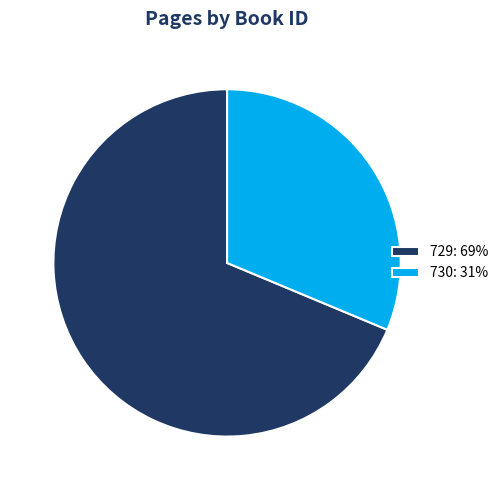

Does 730: 31% account for over 50% of the chart?

No